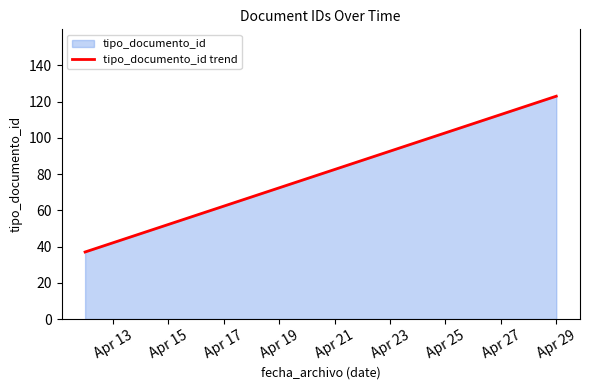

Count the number of data series in this chart.

1